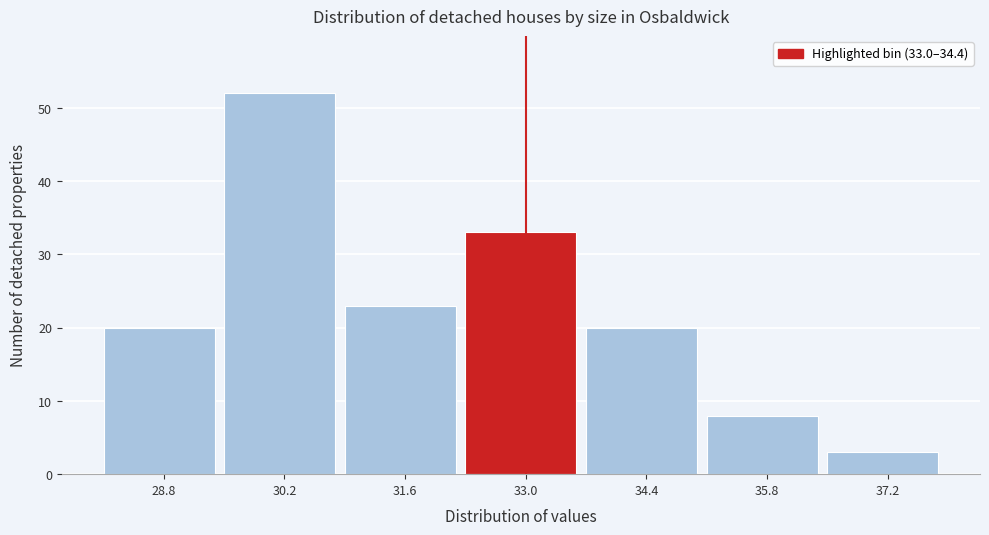

Reading left to right, transcribe all the data shown in this chart.

20	52	23	33	20	8	3